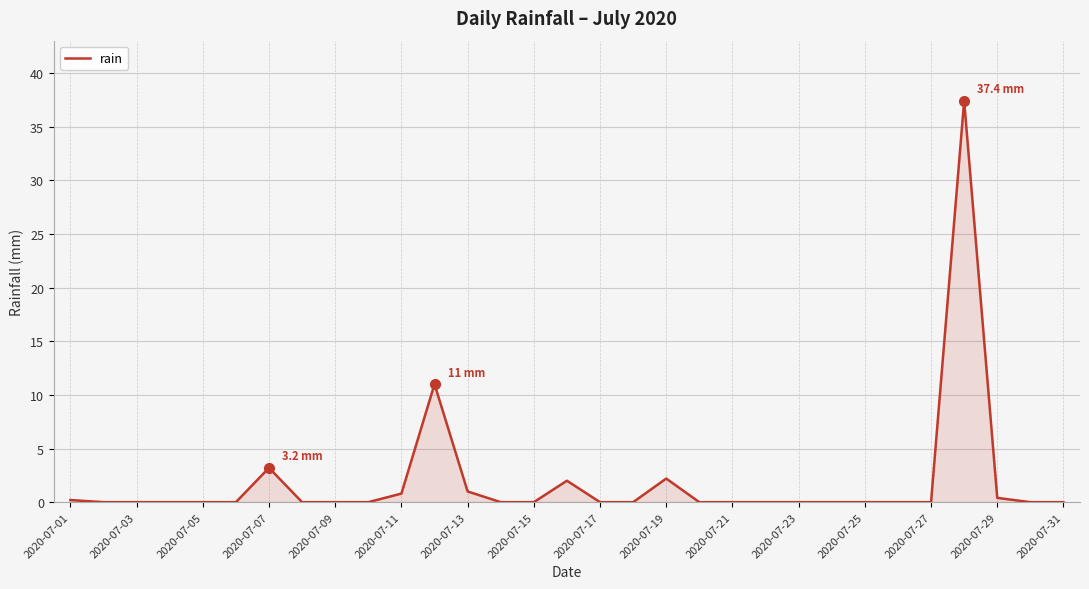

What is the greatest value displayed?

37.4